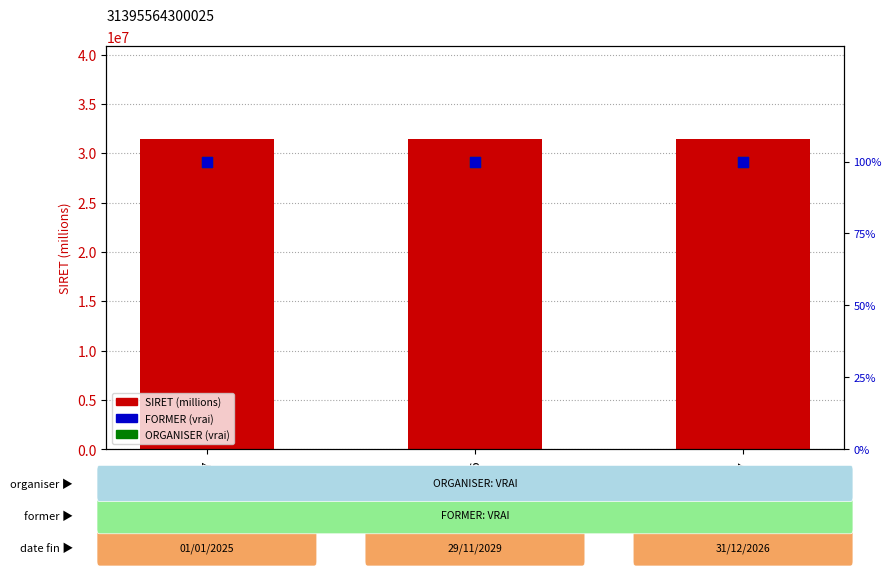

Which series contains the highest Y value?

SIRET (millions)